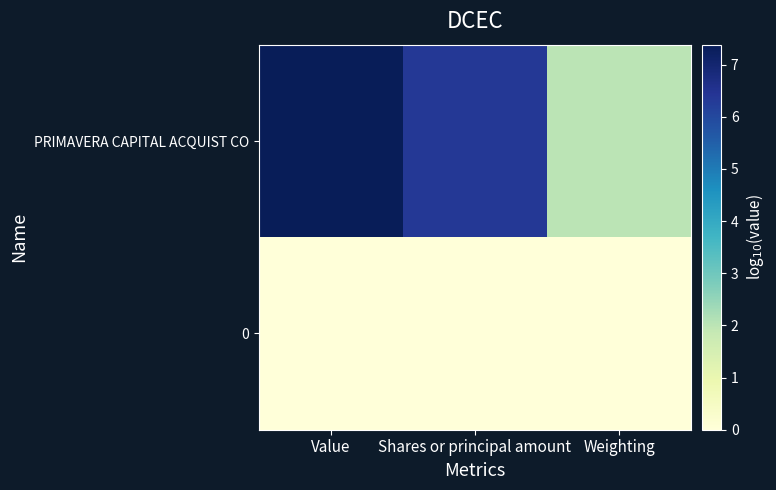

At which category is the sum across all series the highest?

Value